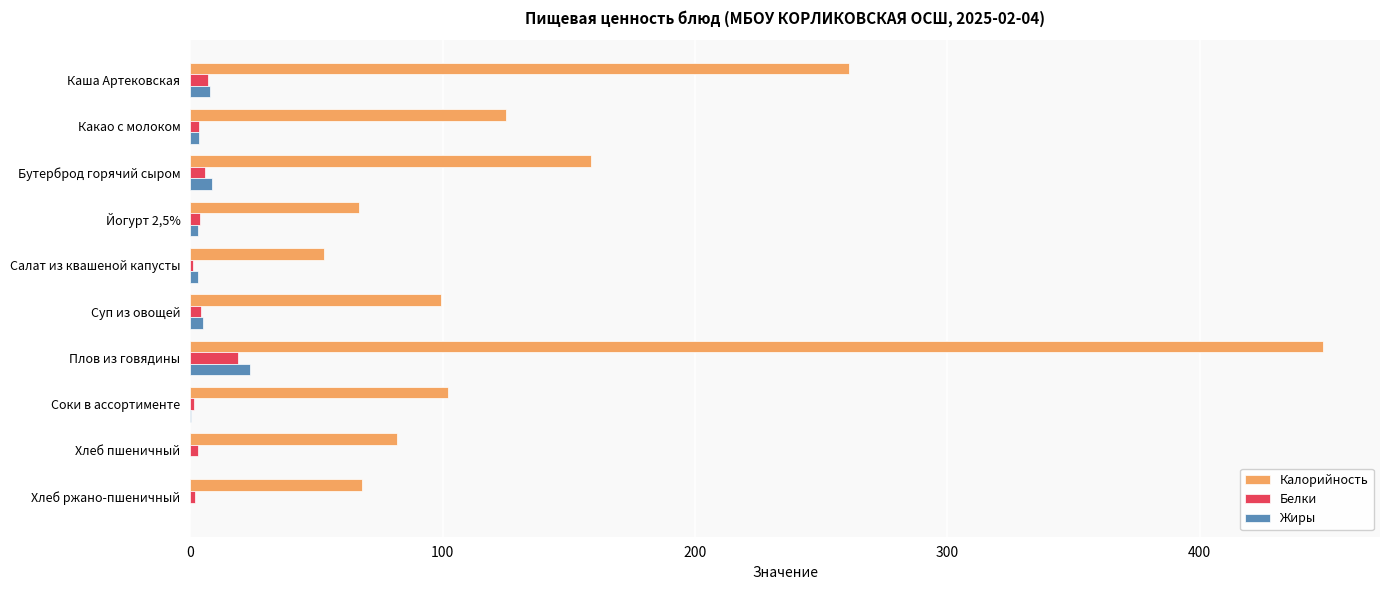

Which category has the highest value across all series?

Плов из говядины